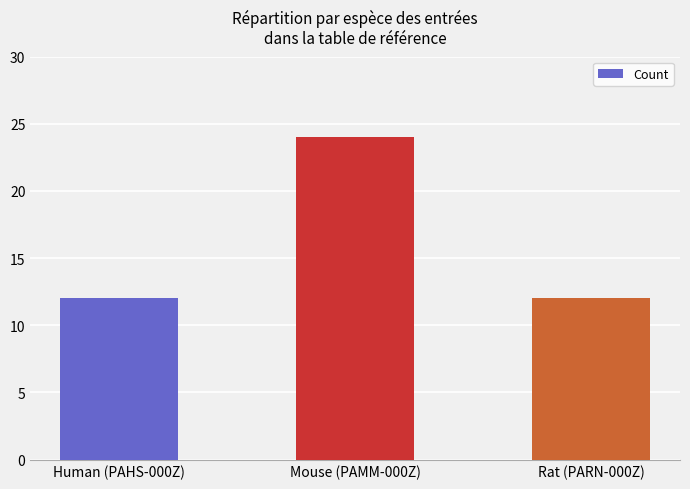

What is the value of the 2nd bar from the left?

24